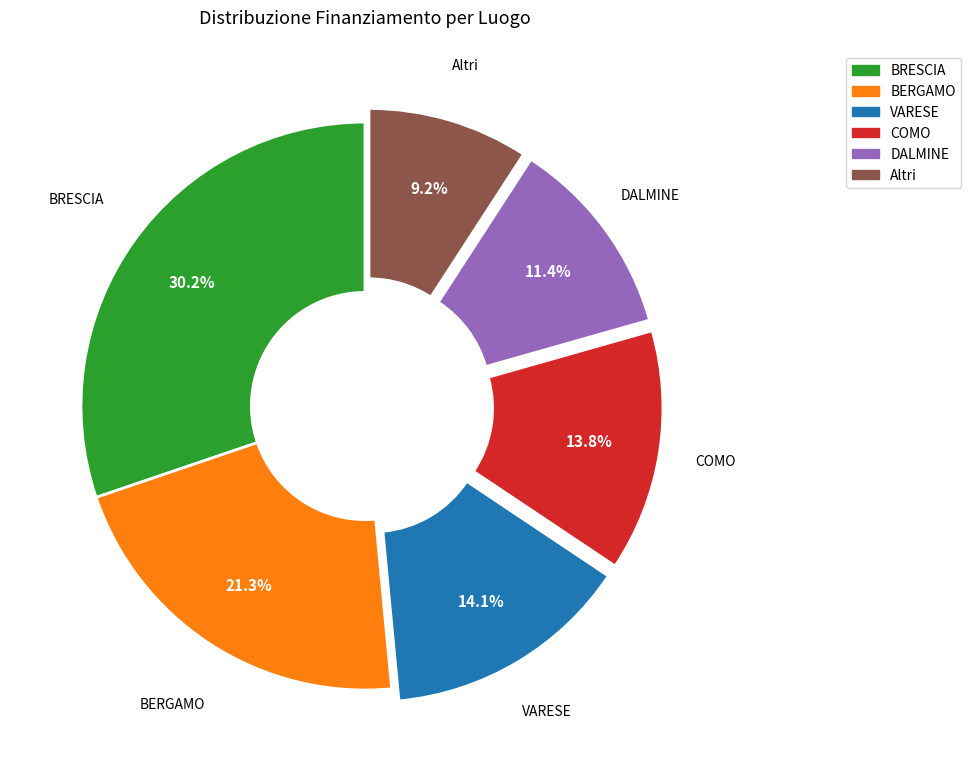

Does any single category account for the majority?

No